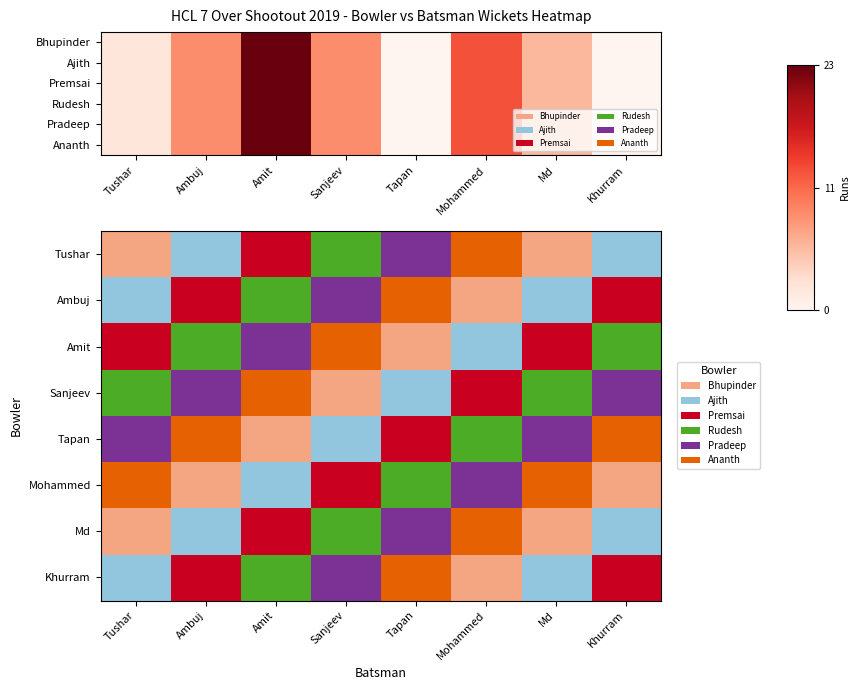

The Tushar series shows 1 at Amit. True or false?

False